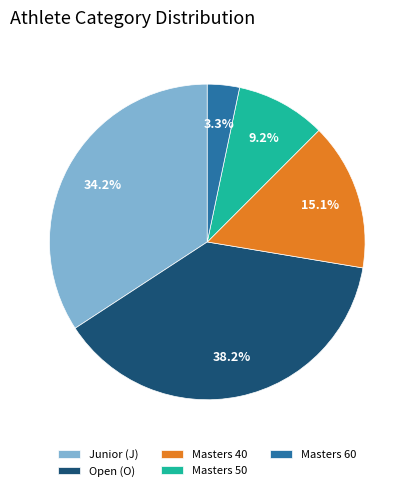

Between Masters 60 and Masters 50, which is larger?

Masters 50